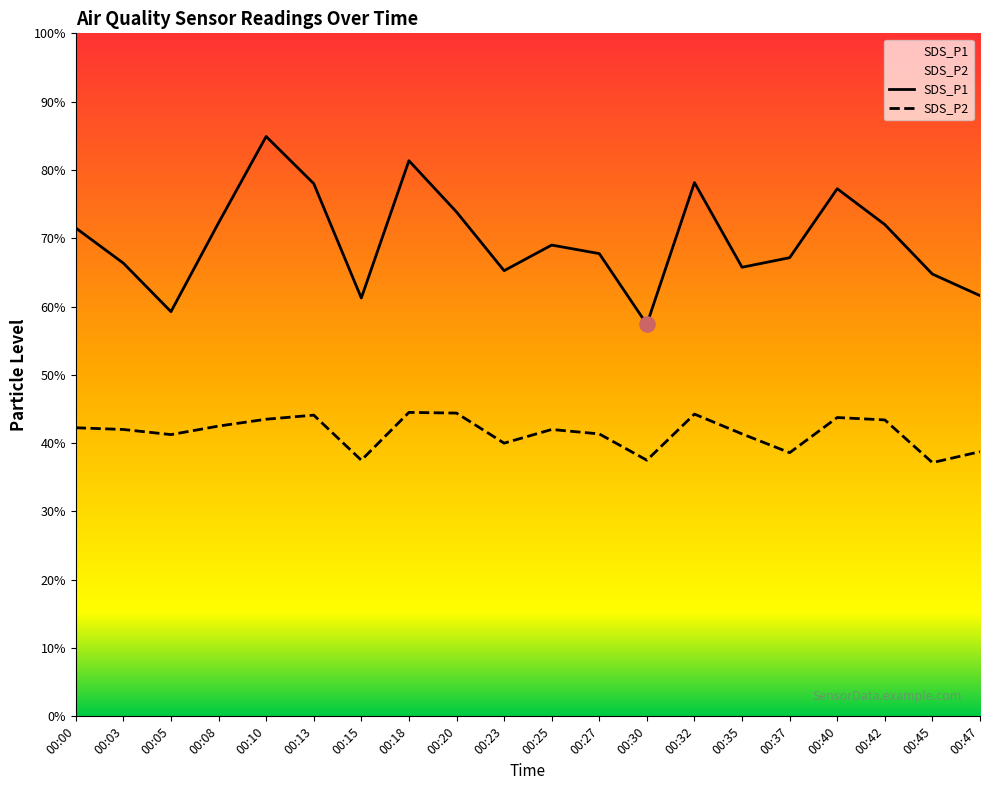

At how many categories does at least one series exceed 7?

20